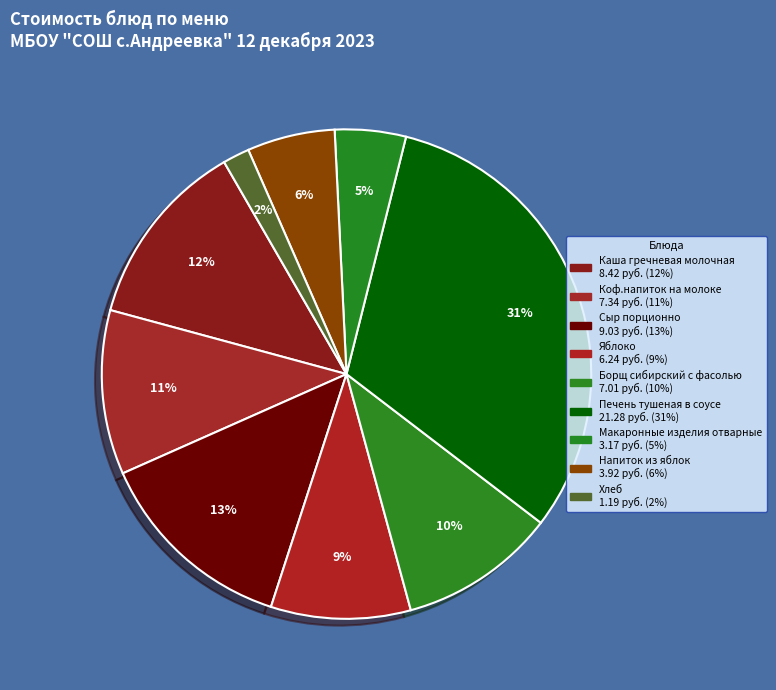

To the nearest percent, what portion does Борщ сибирский с фасолью represent?

10%